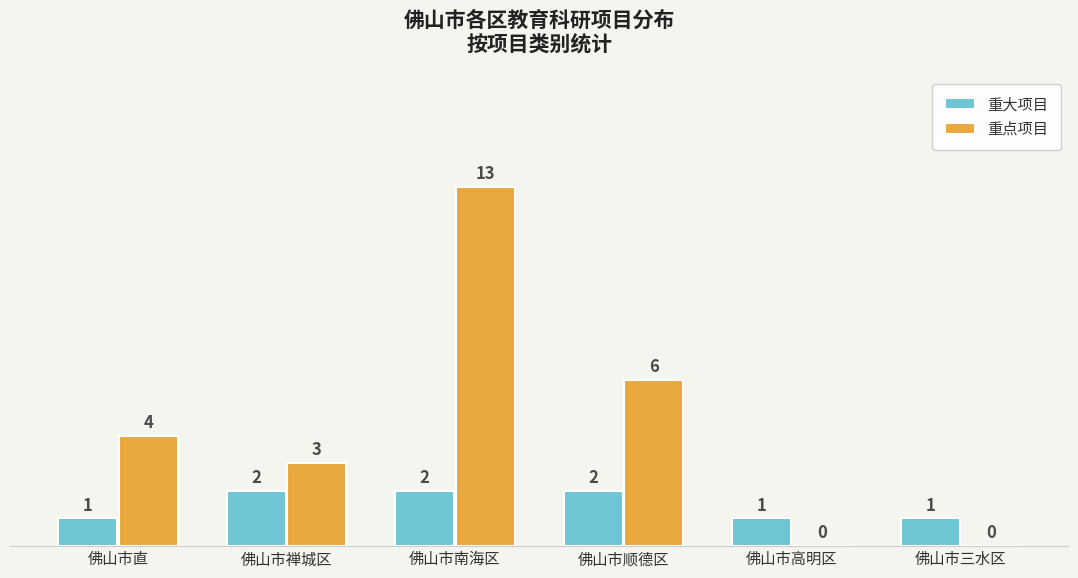

Reading right to left, what are all the values shown in this chart?

重大项目: 佛山市三水区=1	佛山市高明区=1	佛山市顺德区=2	佛山市南海区=2	佛山市禅城区=2	佛山市直=1
重点项目: 佛山市三水区=0	佛山市高明区=0	佛山市顺德区=6	佛山市南海区=13	佛山市禅城区=3	佛山市直=4